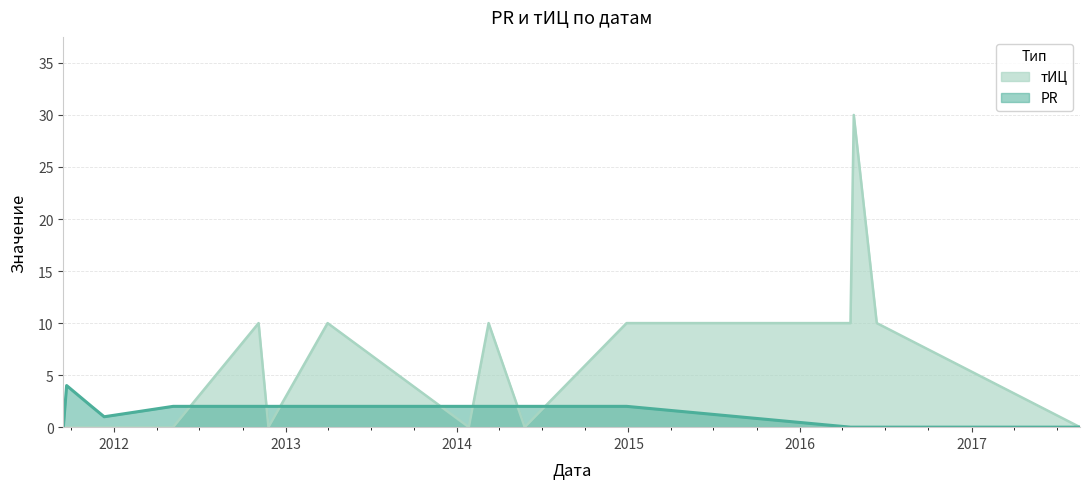

Is the value of тИЦ at 2016-06-13 greater than the value of PR at 2011-12-11?

Yes